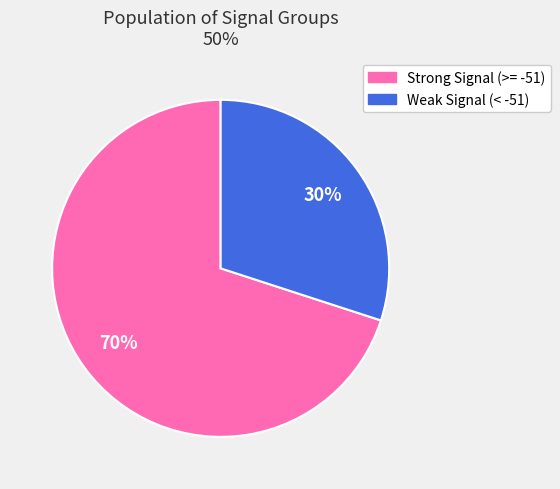

Approximately how many times larger is the value at Weak Signal (< -51) compared to Strong Signal (>= -51)?

0.4